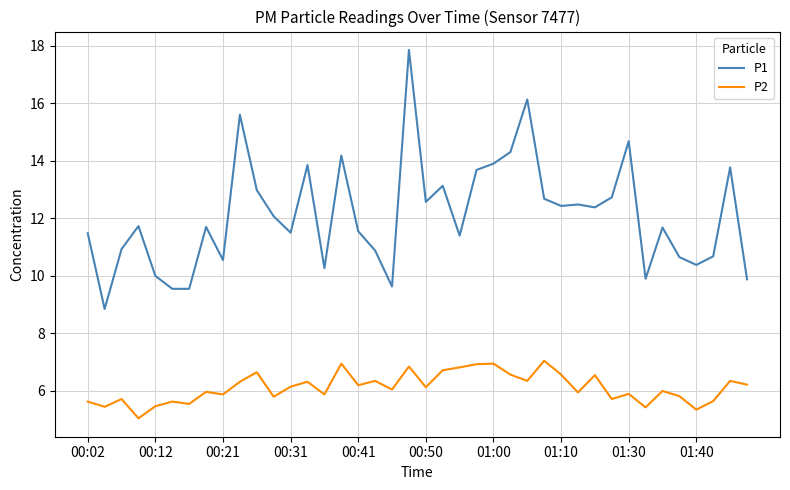

Is this an area chart (filled region under the line)?

No